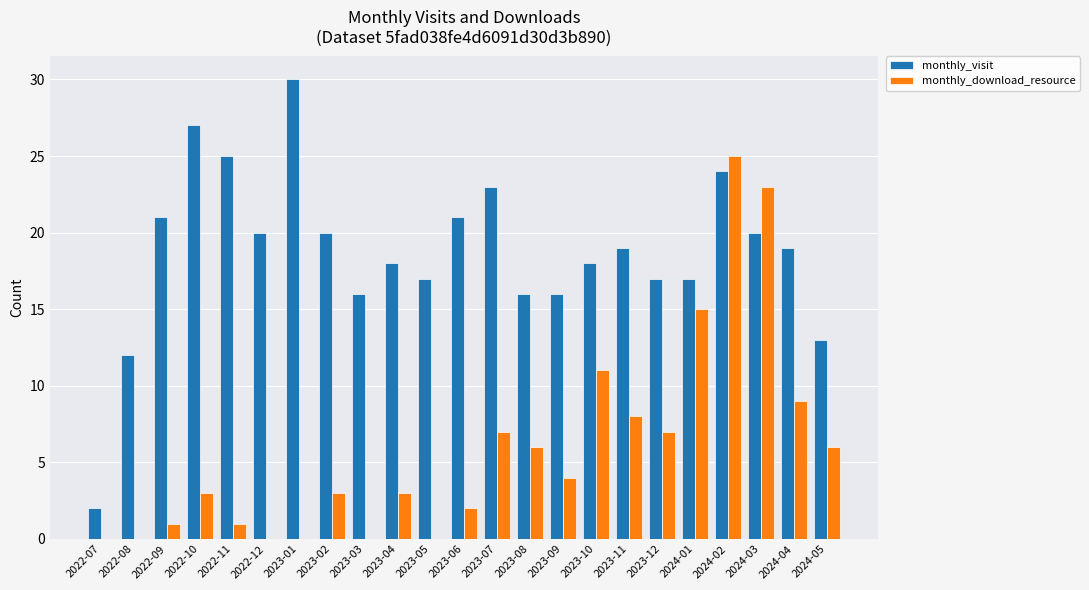

Which series has the largest total across all categories?

monthly_visit